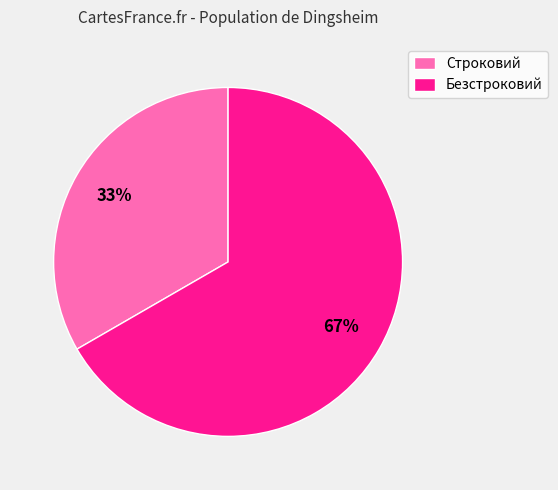

To the nearest percent, what percentage of the pie is Безстроковий?

67%